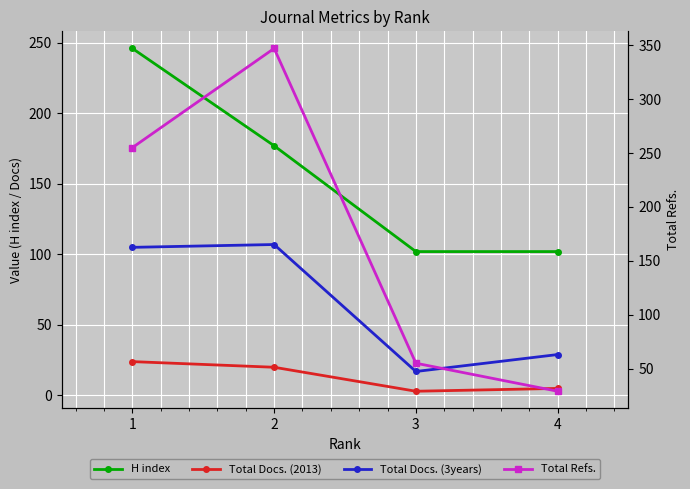

How many data points in Total Docs. (2013) are less than 20?

2